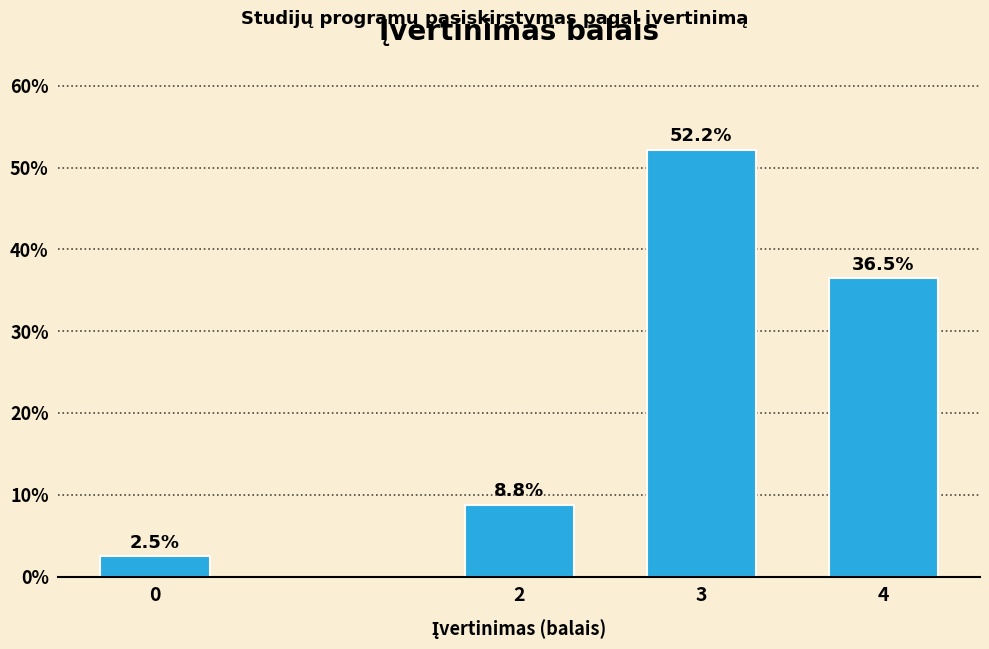

Reading left to right, what are all the values shown in this chart?

0=2.5	2=8.8	3=52.2	4=36.5